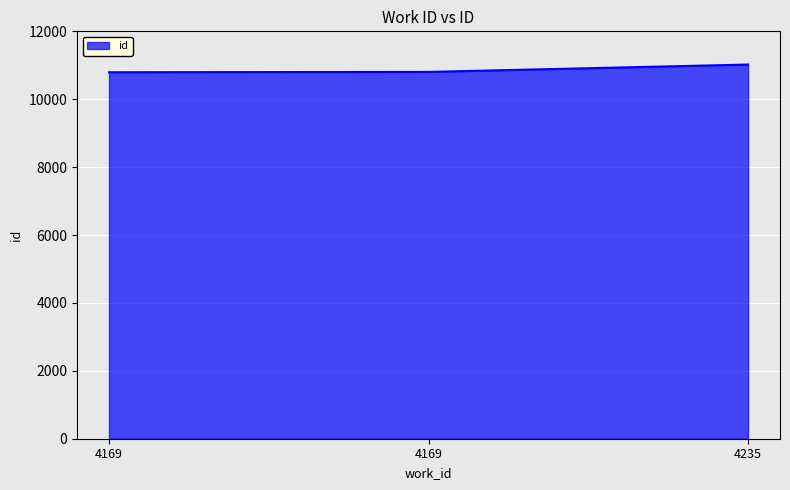

Which label corresponds to the smallest value in the chart?

4169